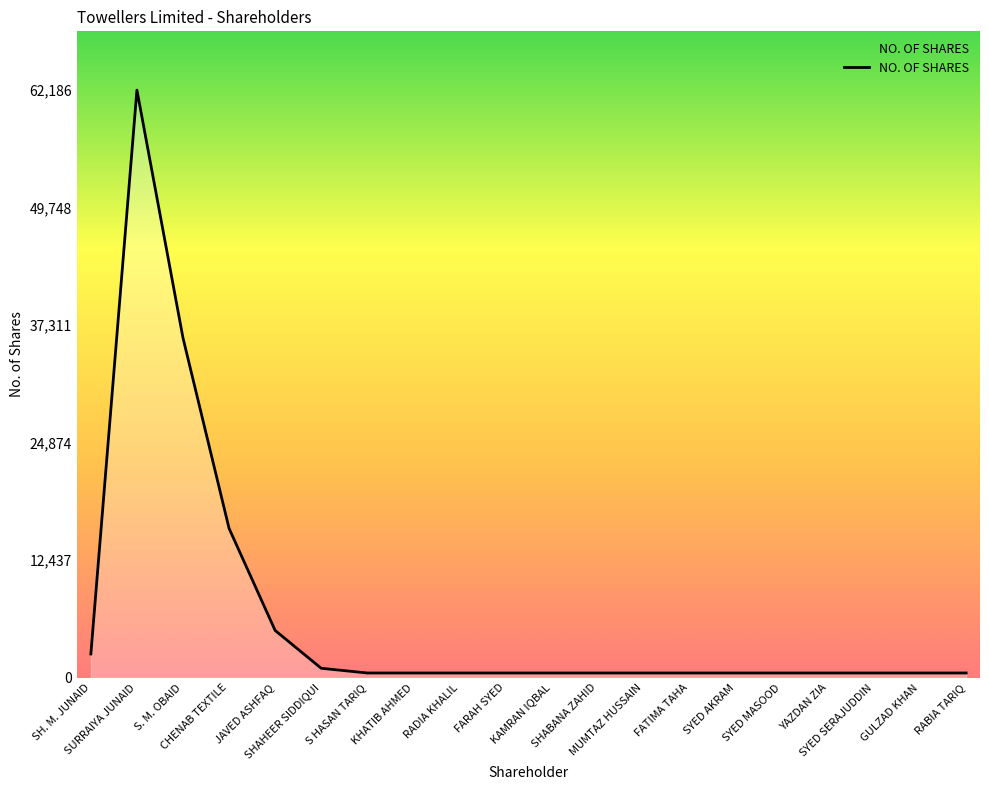

Reading left to right, list all the values displayed in this chart.

SH. M. JUNAID=2512	SURRAIYA JUNAID=62186	S. M. OBAID=35953	CHENAB TEXTILE=15800	JAVED ASHFAQ=5000	SHAHEER SIDDIQUI=1000	S HASAN TARIQ=500	KHATIB AHMED=500	RADIA KHALIL=500	FARAH SYED=500	KAMRAN IQBAL=500	SHABANA ZAHID=500	MUMTAZ HUSSAIN=500	FATIMA TAHA=500	SYED AKRAM=500	SYED MASOOD=500	YAZDAN ZIA=500	SYED SERAJUDDIN=500	GULZAD KHAN=500	RABIA TARIQ=500